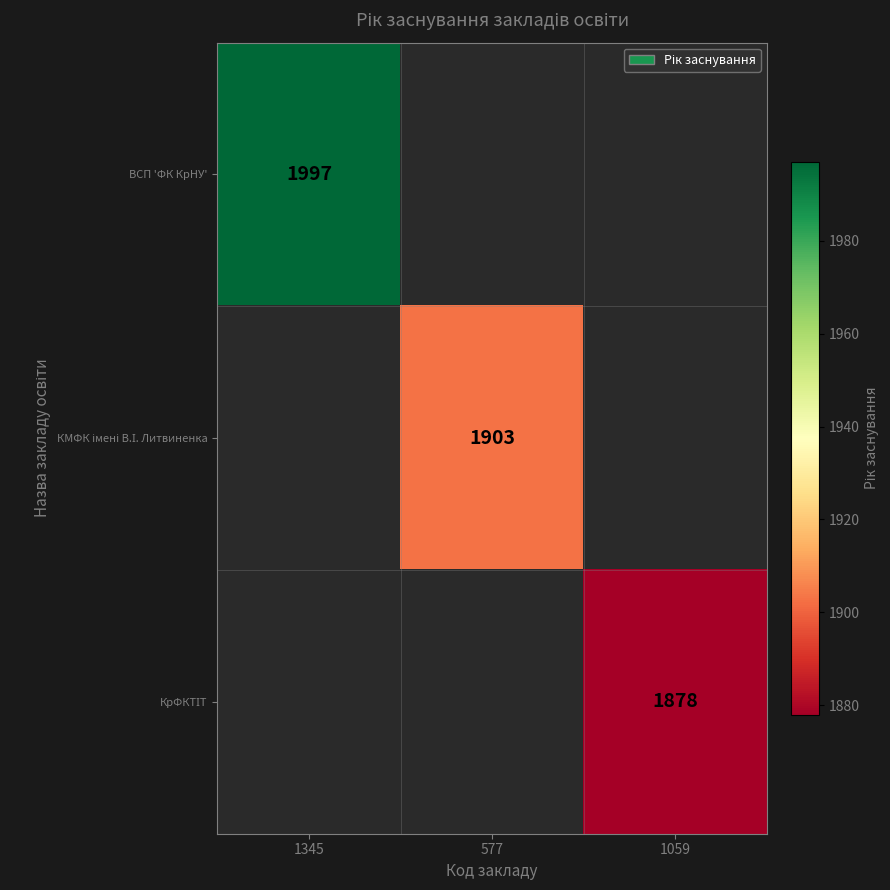

The ВСП 'ФК КрНУ' series shows 1997 at 1345. True or false?

True